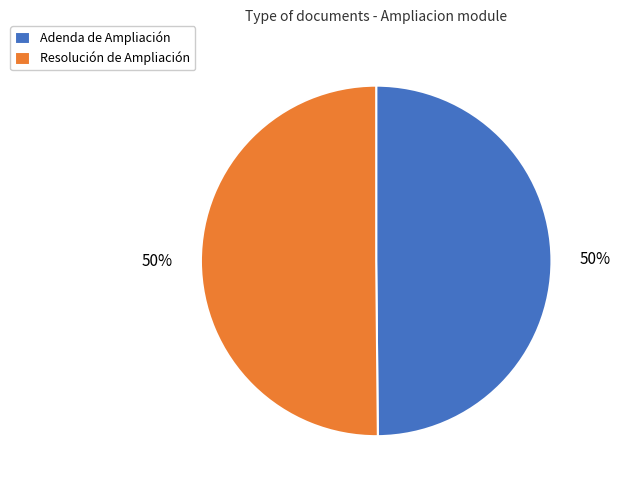

What is the ratio of the value at Adenda de Ampliación to the value at Resolución de Ampliación?

1.0